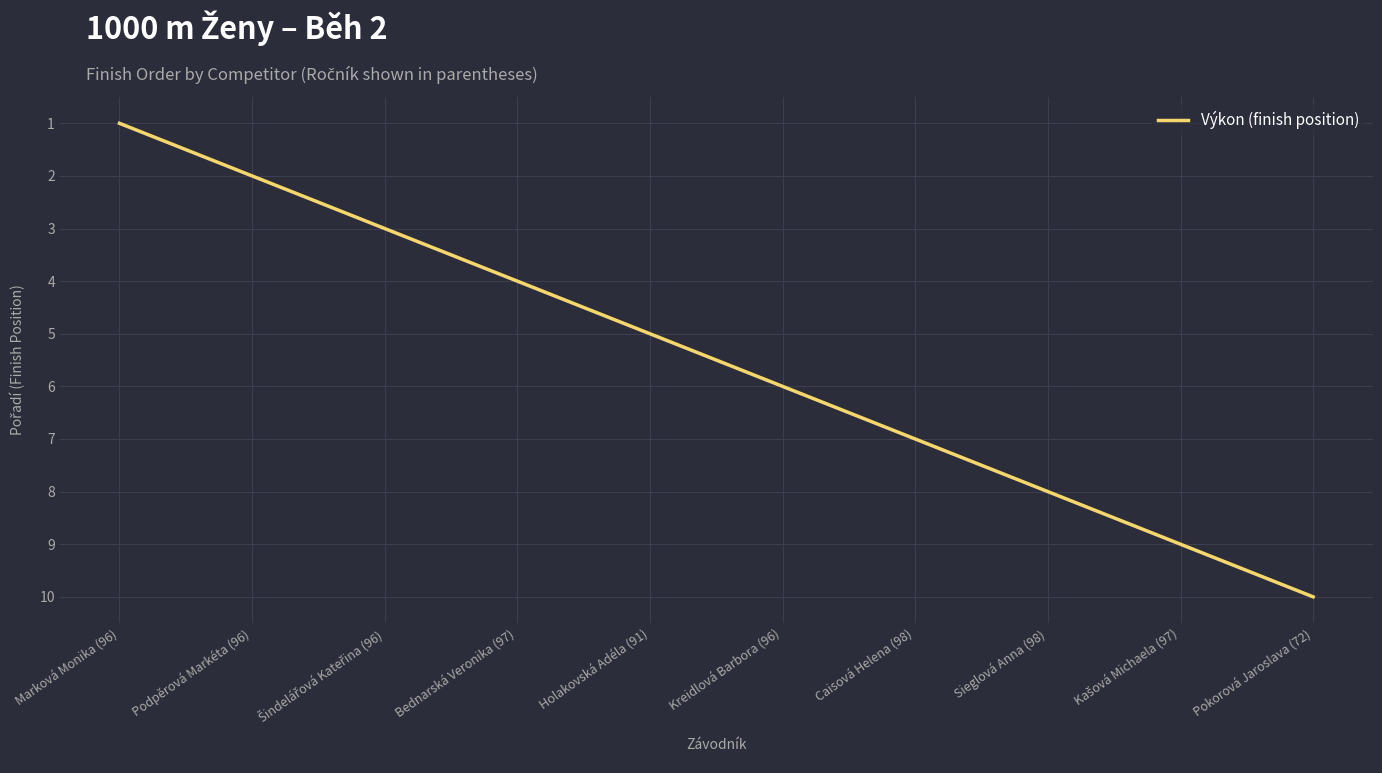

Is it true that the value at Holakovská Adéla (91) is 7?

False